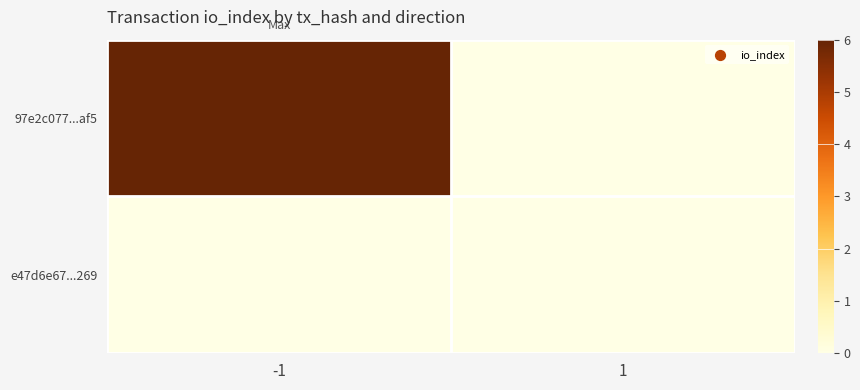

Reading left to right, extract all data points from this chart.

97e2c077...af5: -1=6	1=0
e47d6e67...269: -1=0	1=0